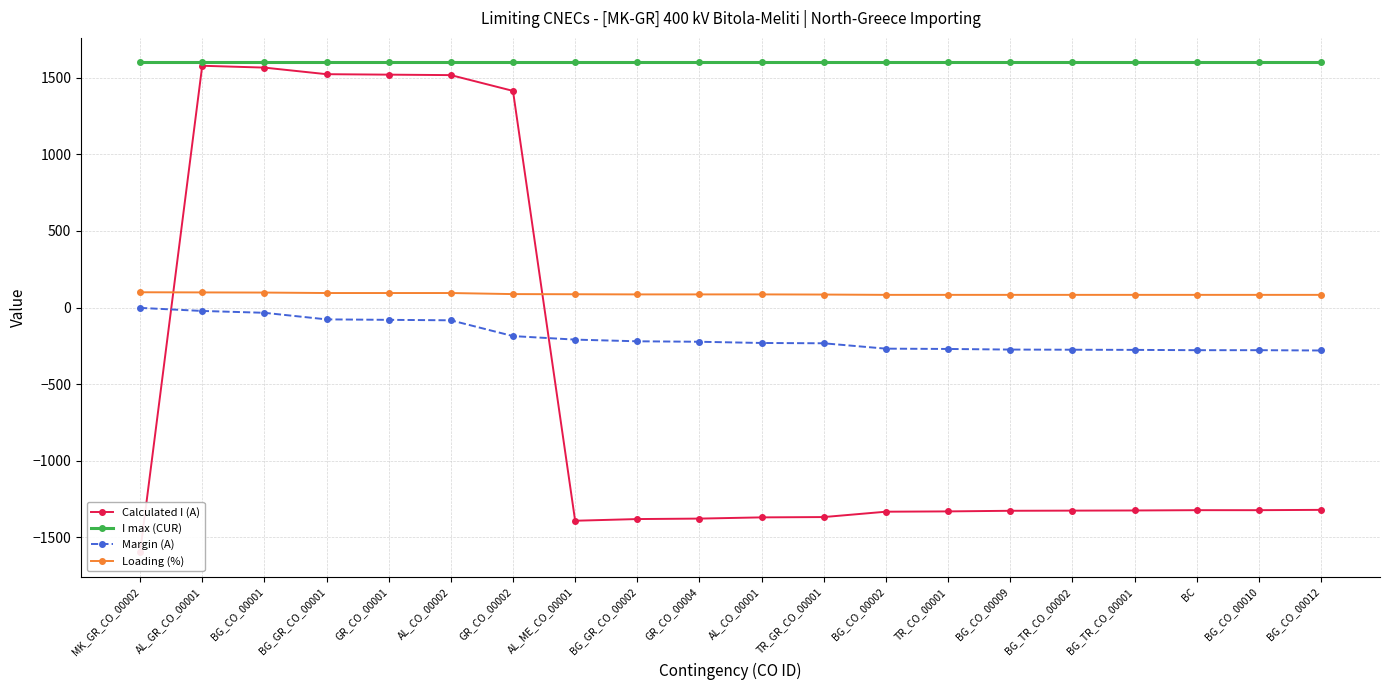

Is it true that Loading (%) equals 83 at BG_CO_00010?

True